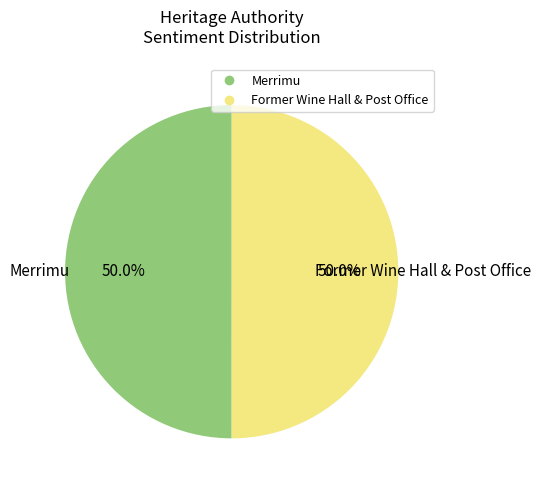

What is the total percentage of Merrimu and Former Wine Hall & Post Office?

100.0%